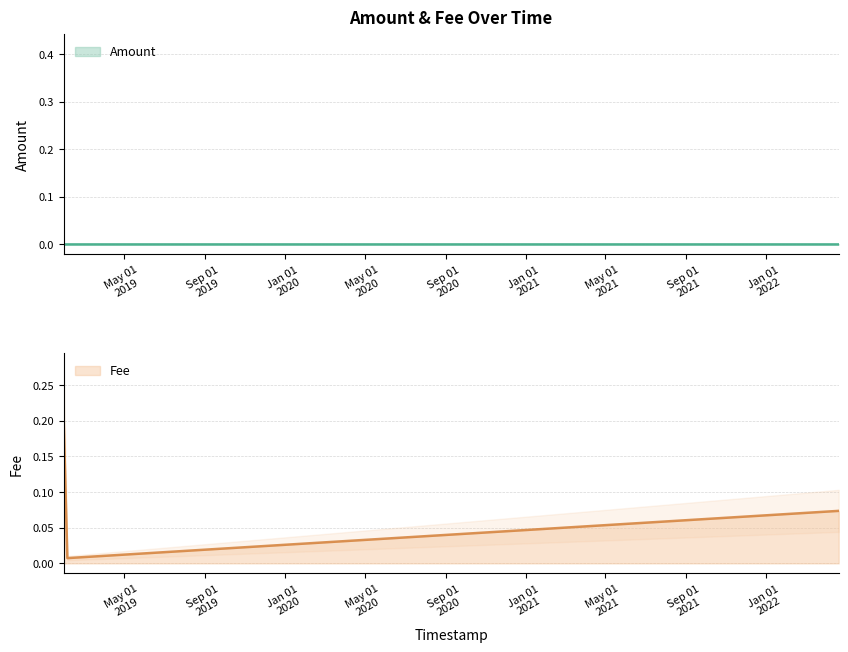

How many interior local peaks does the Fee series have?

1